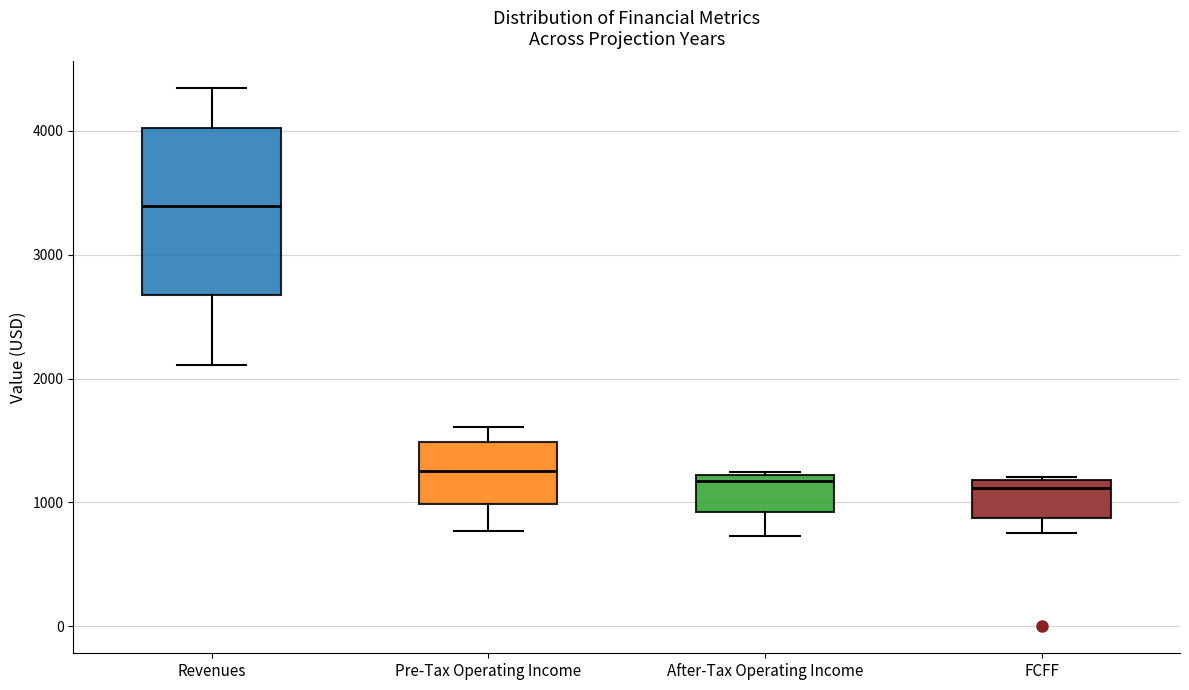

Where does the lower whisker of the box for FCFF end on the y-axis? The values are not printed on the chart, so give them approximately, as read against the axis.

800